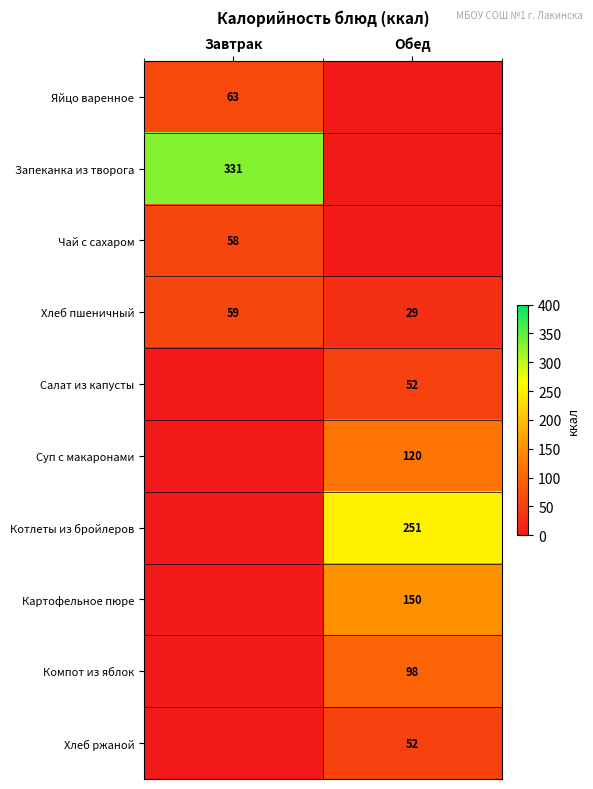

What is the difference between the maximum and minimum values in the Хлеб пшеничный series?

30